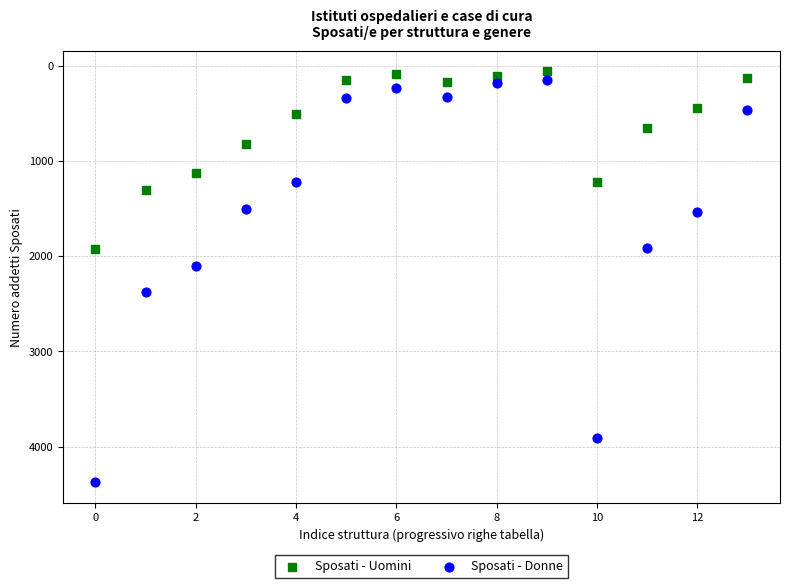

Which series has the widest spread of Y values?

Sposati - Donne